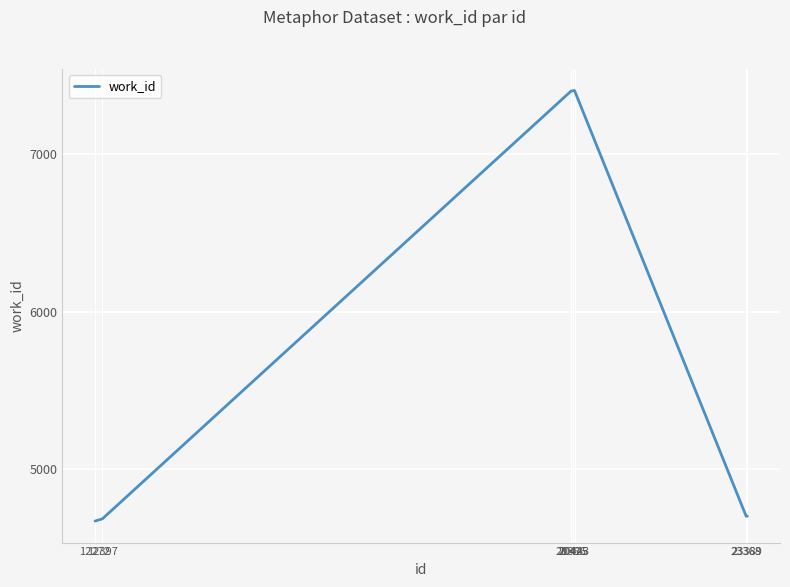

What is the sum of all values?

60465